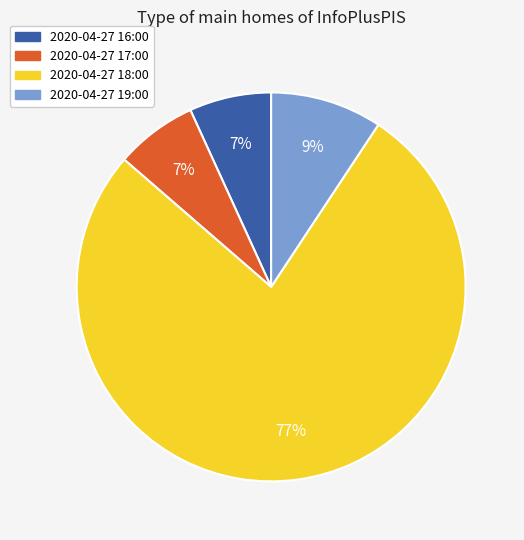

What is the largest slice in the pie chart?

2020-04-27 18:00